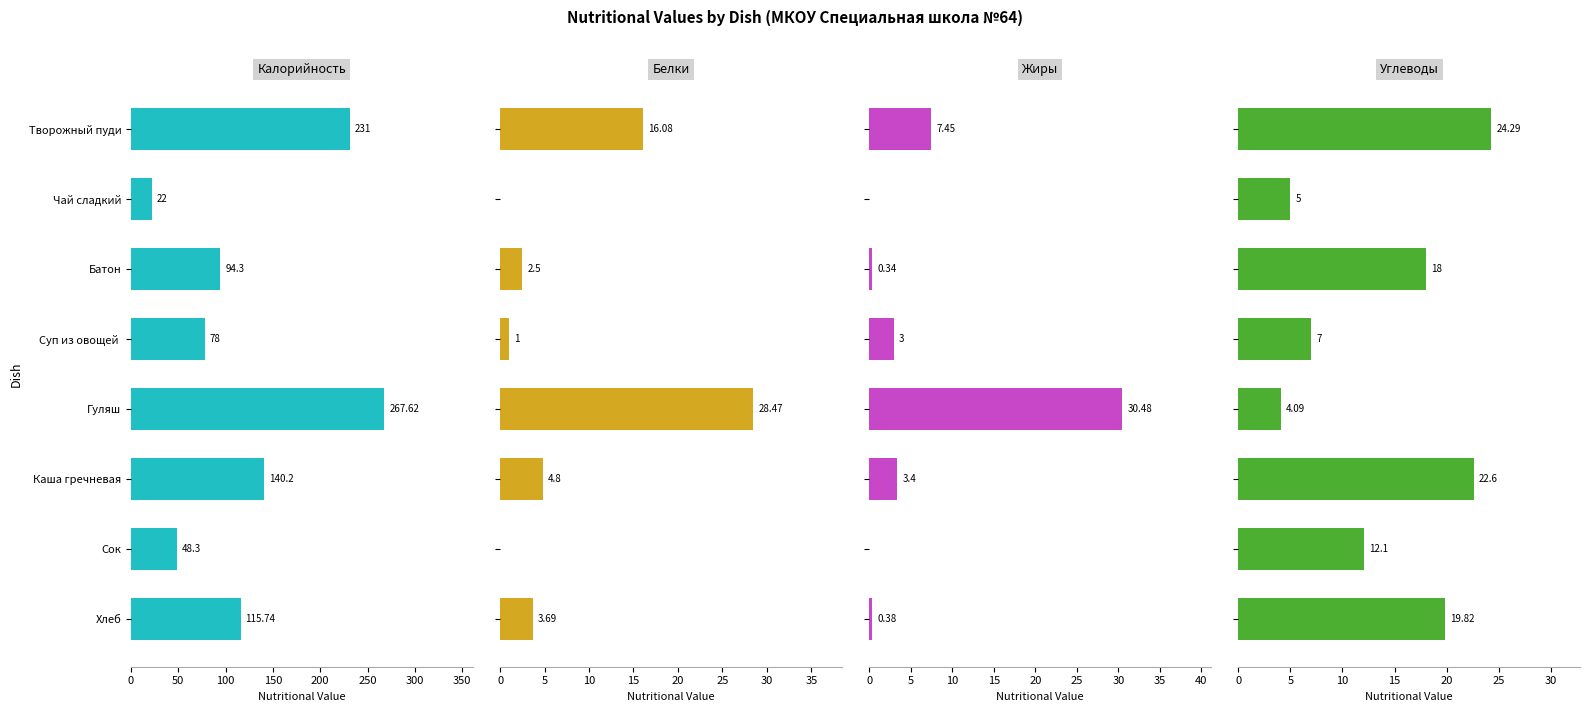

What is the total value across all series at Каша гречневая?

171.0